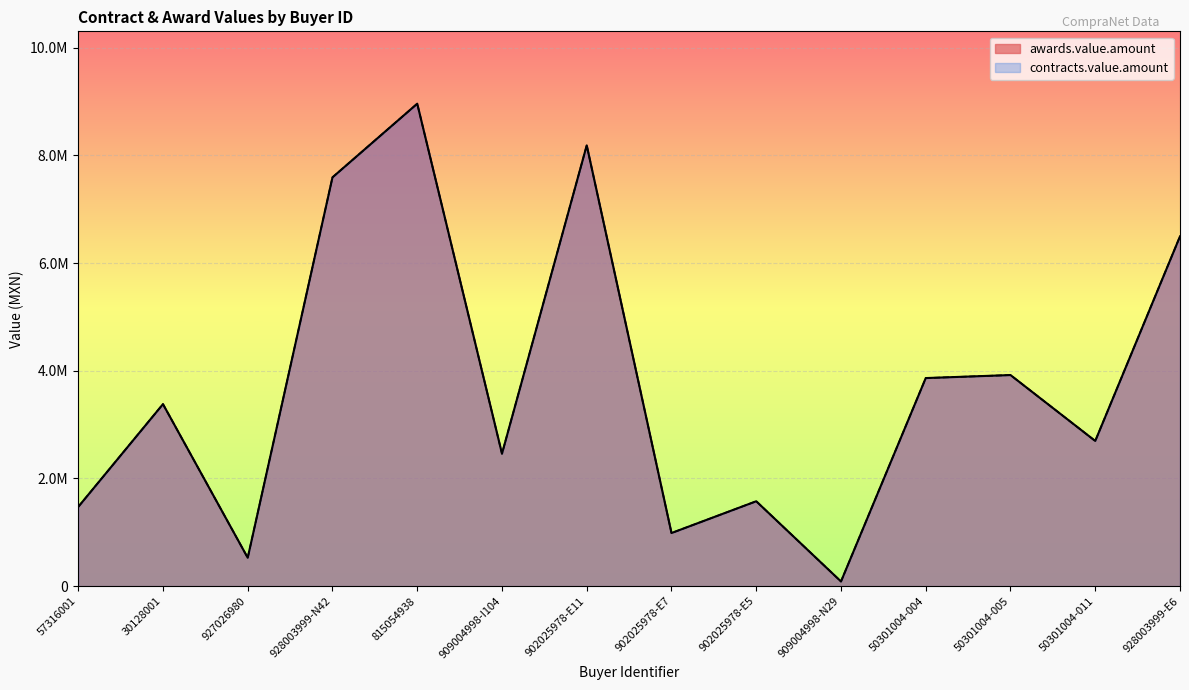

Is the value of contracts.value.amount at 902025978-E7 greater than the value of awards.value.amount at 909004998-I104?

No